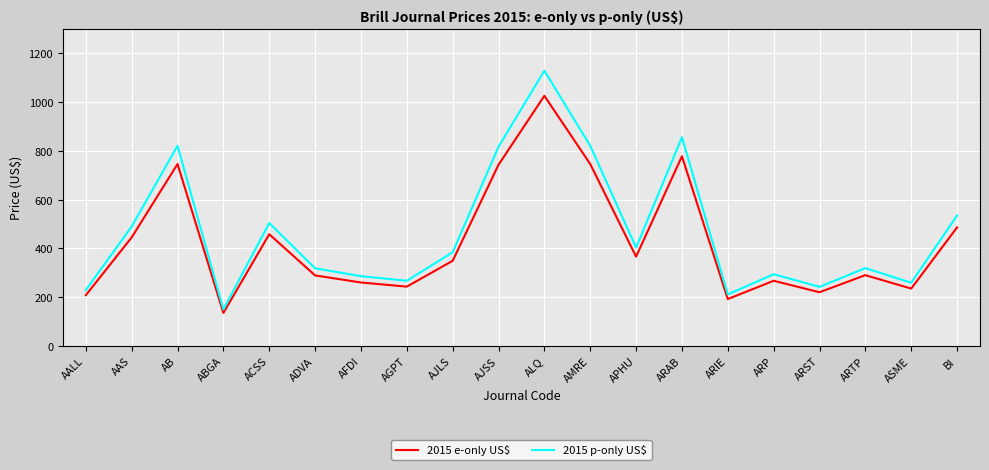

Where is 2015 e-only US$ nearest to the value 580?

BI